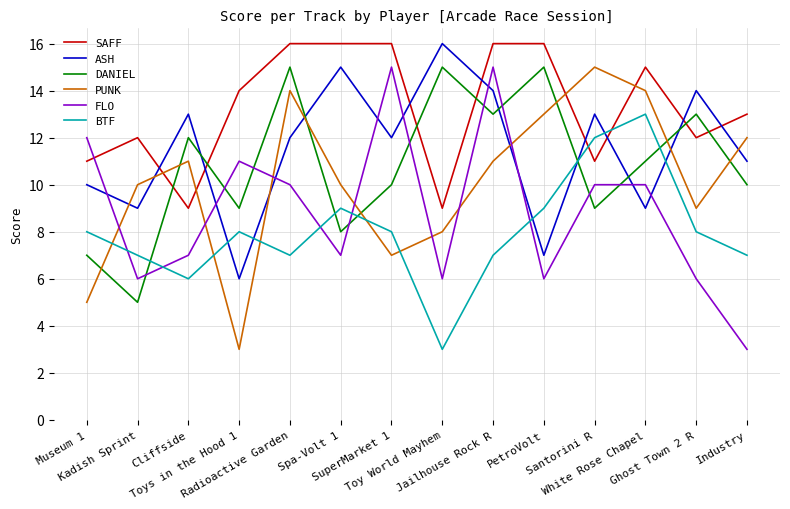

What is the maximum value shown in the chart?

16